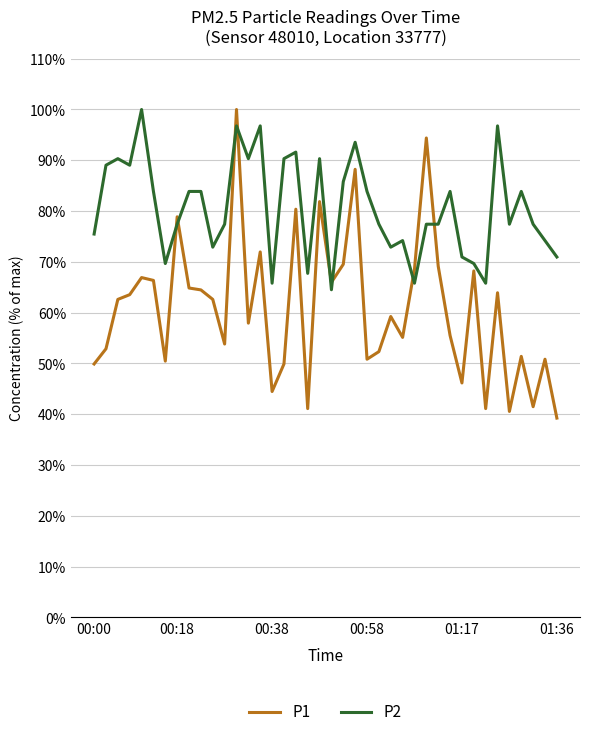

True or false: P2 and P1 cross at least once.

True